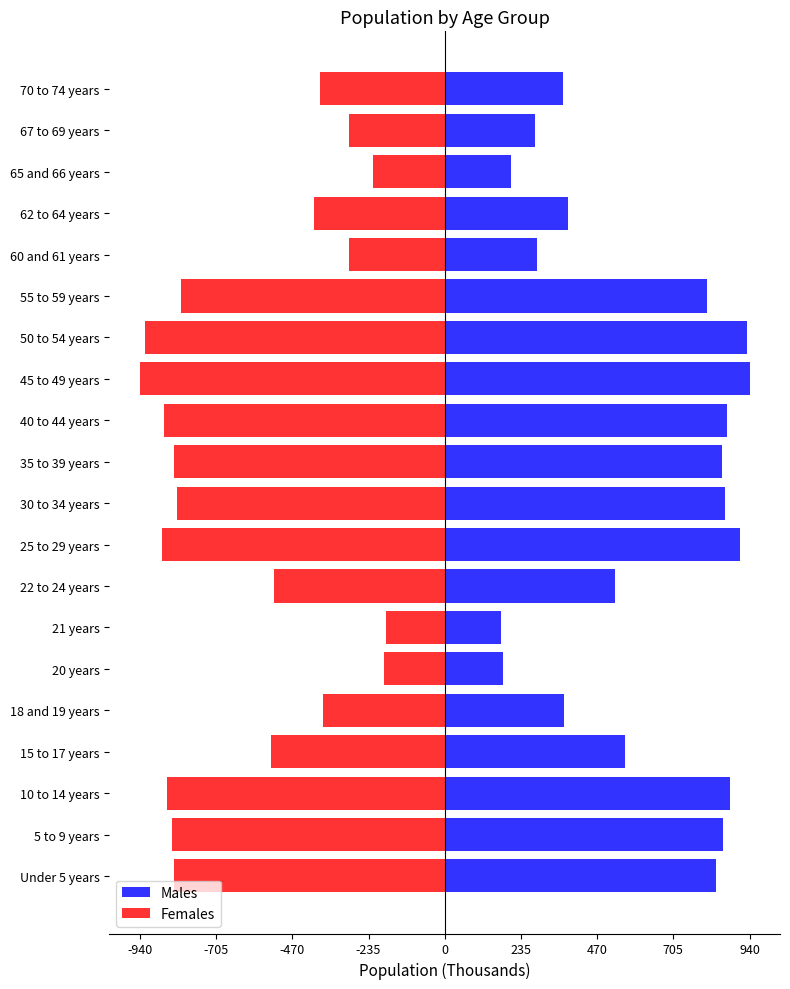

What is the approximate value of Males at 22 to 24 years?

526.6